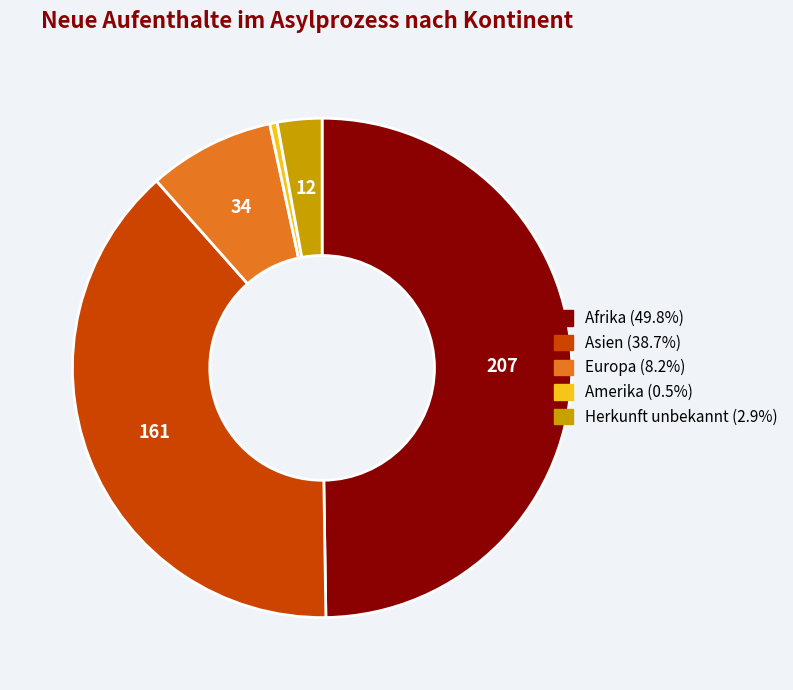

Which has a higher value, Amerika or Asien?

Asien